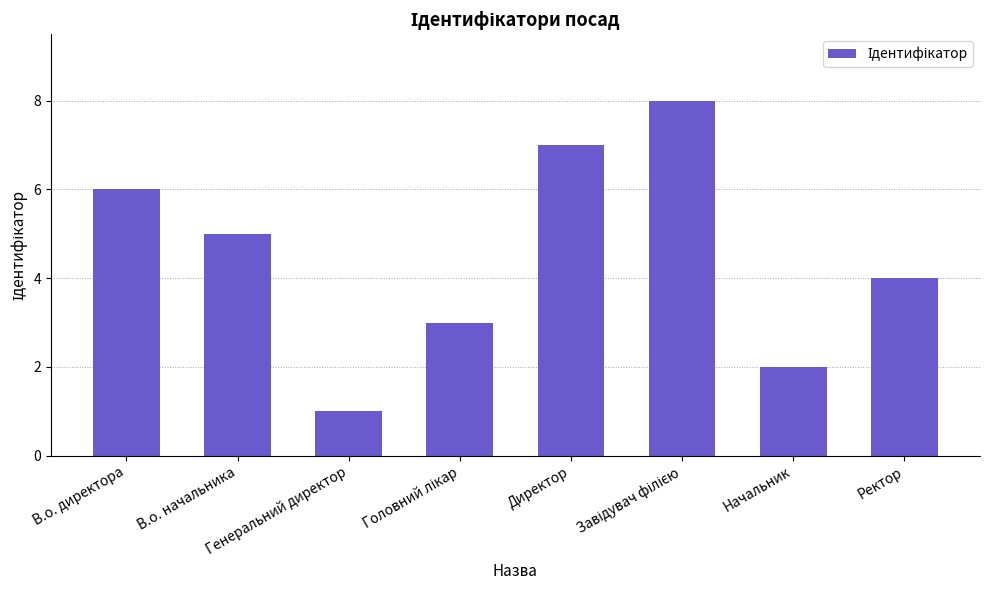

What is the sum of all values?

36